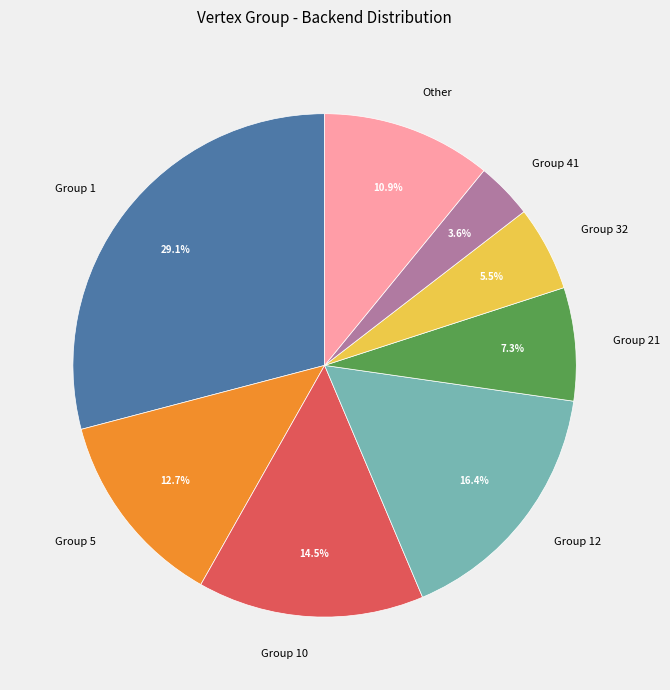

Count the number of slices in the pie.

8